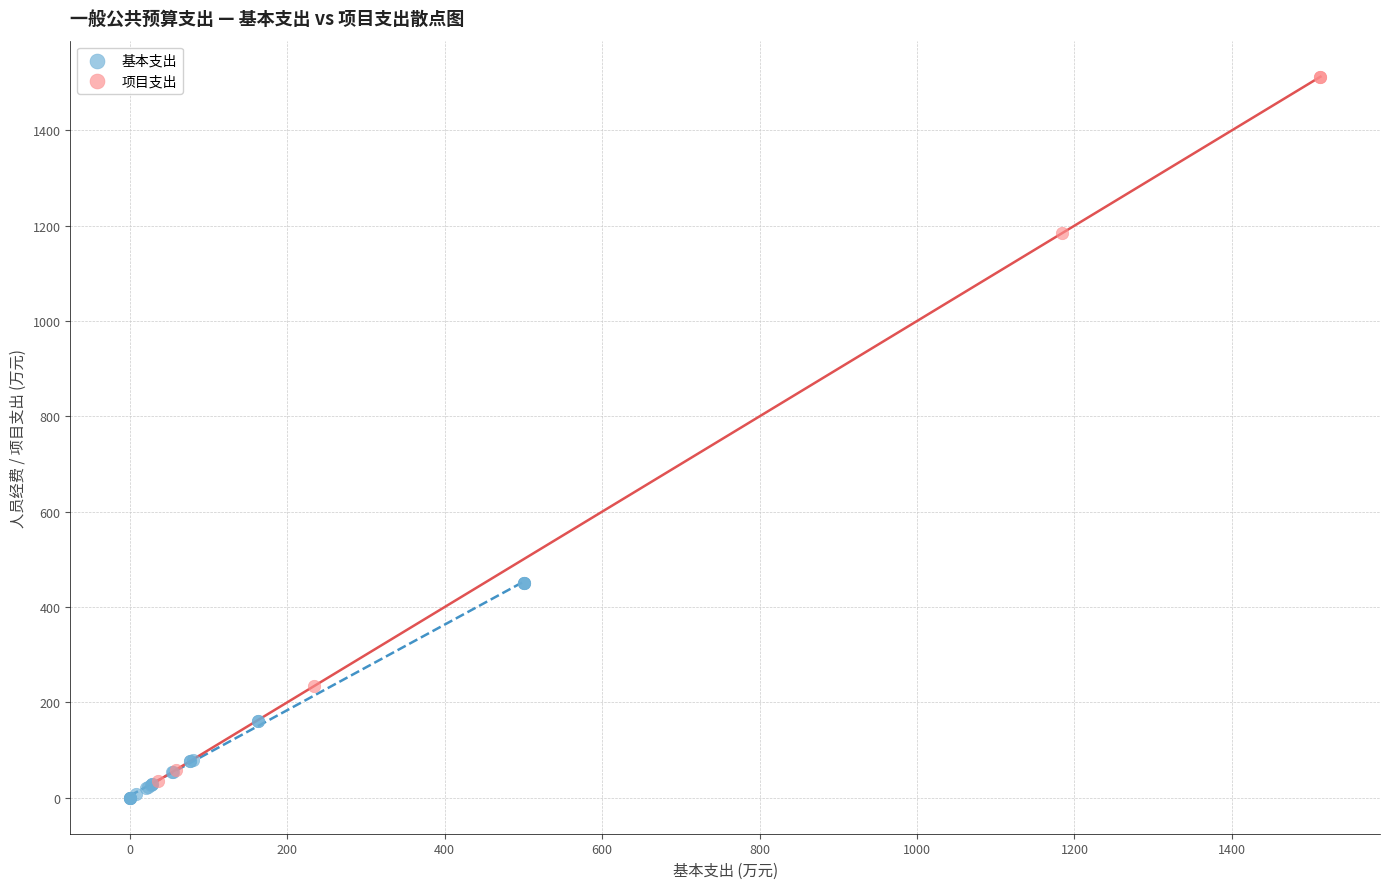

Which series reaches the maximum Y coordinate?

项目支出